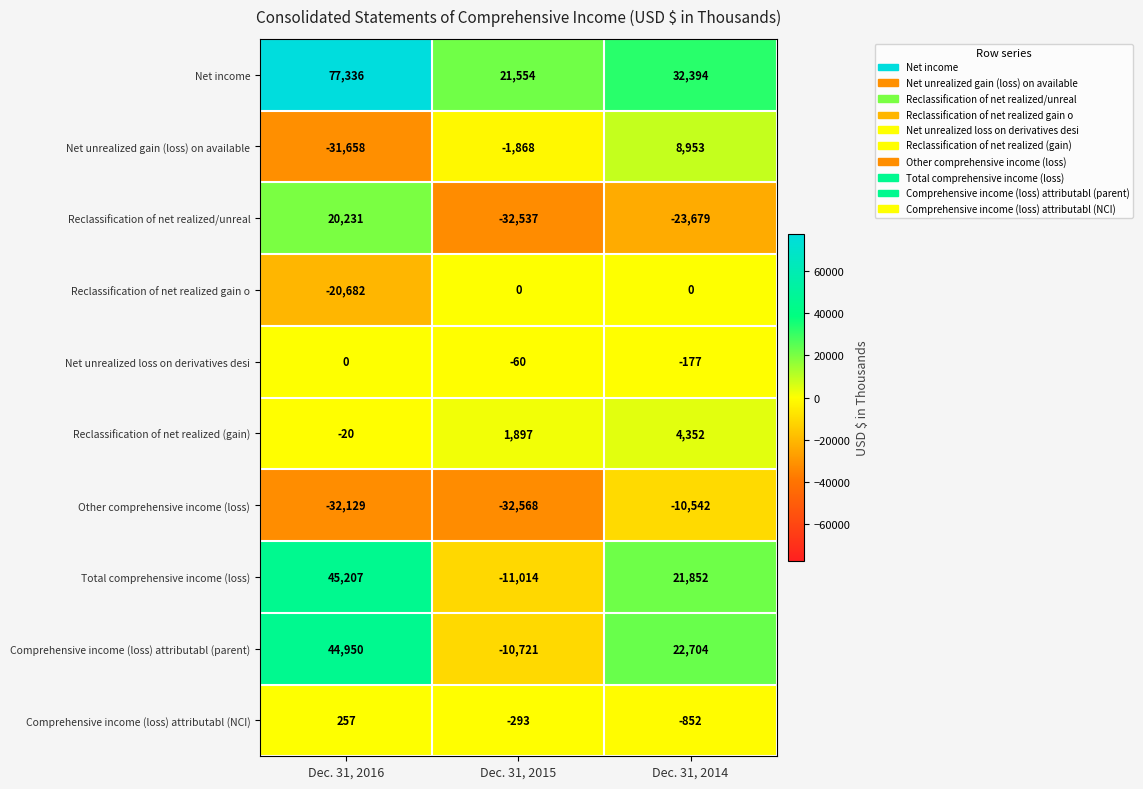

How many categories are shown in the chart?

3